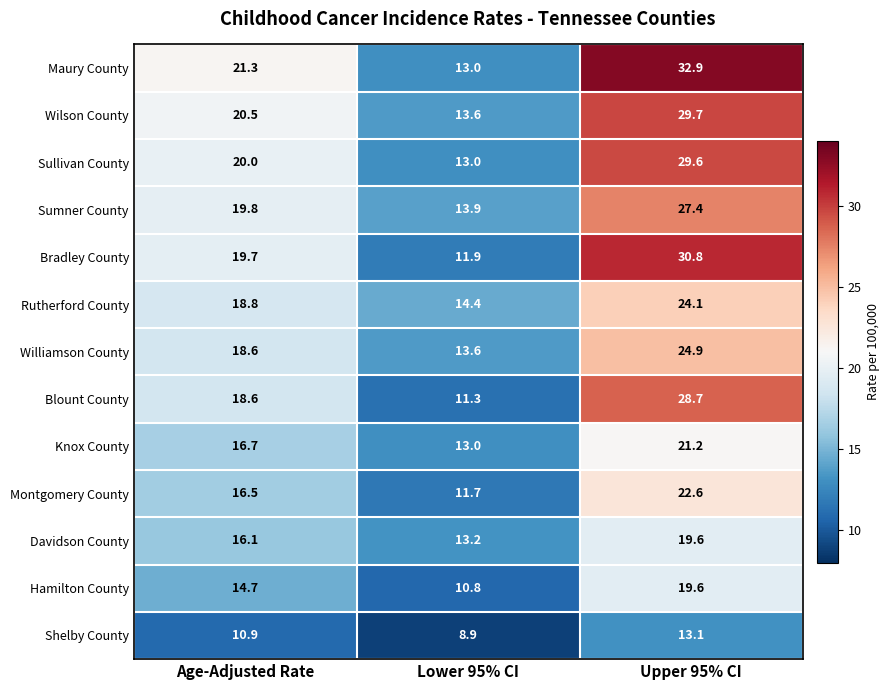

Which series has the largest total across all categories?

Maury County